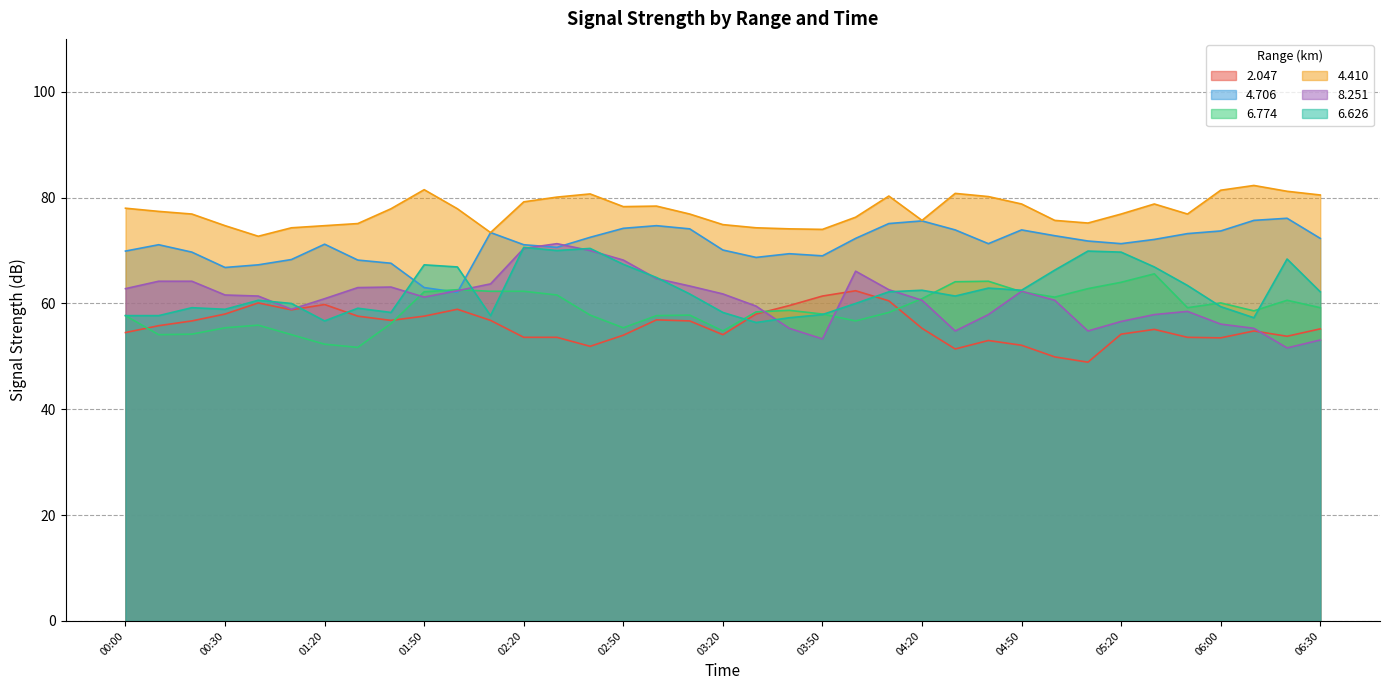

At which label is 6.774 closest to 58?

03:50